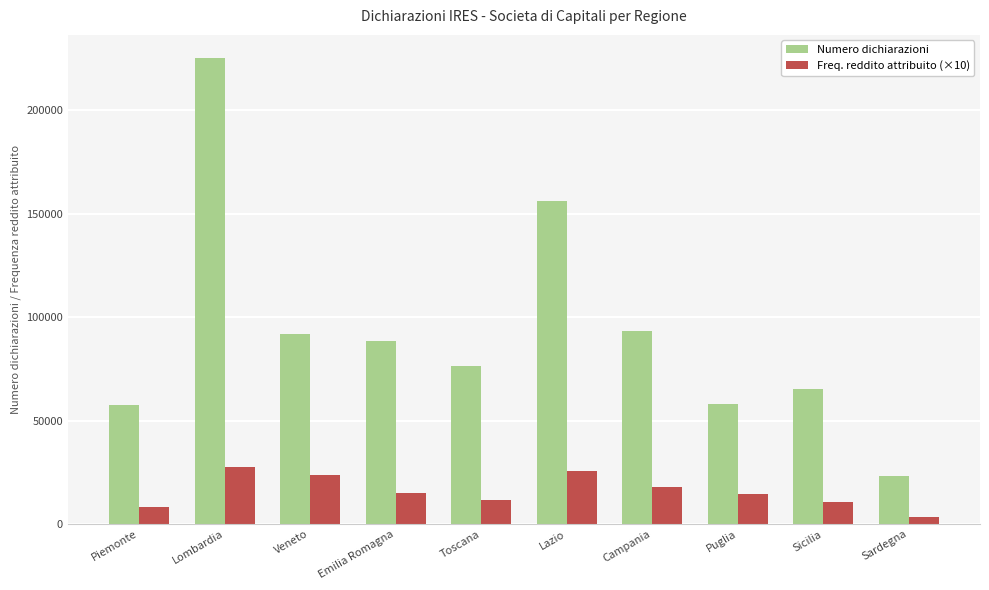

Rank the series by their maximum value, from lowest to highest.

Freq. reddito attribuito (×10), Numero dichiarazioni